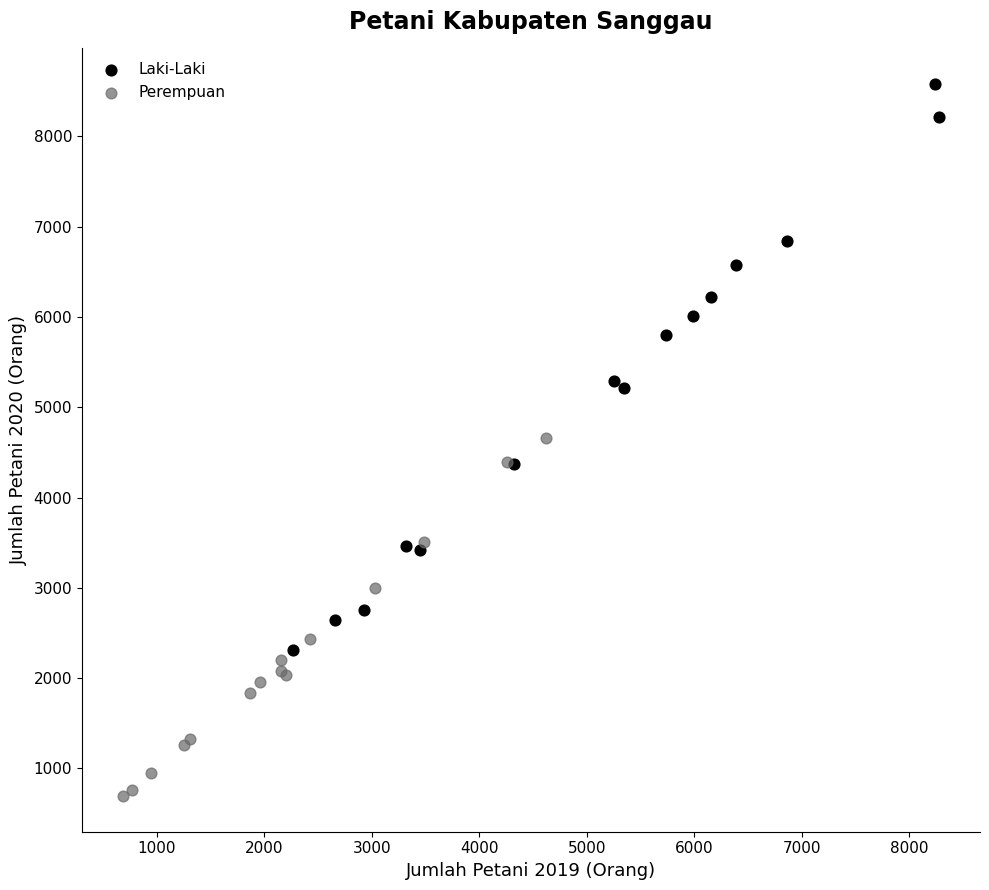

Which series contains the lowest Y value?

Perempuan